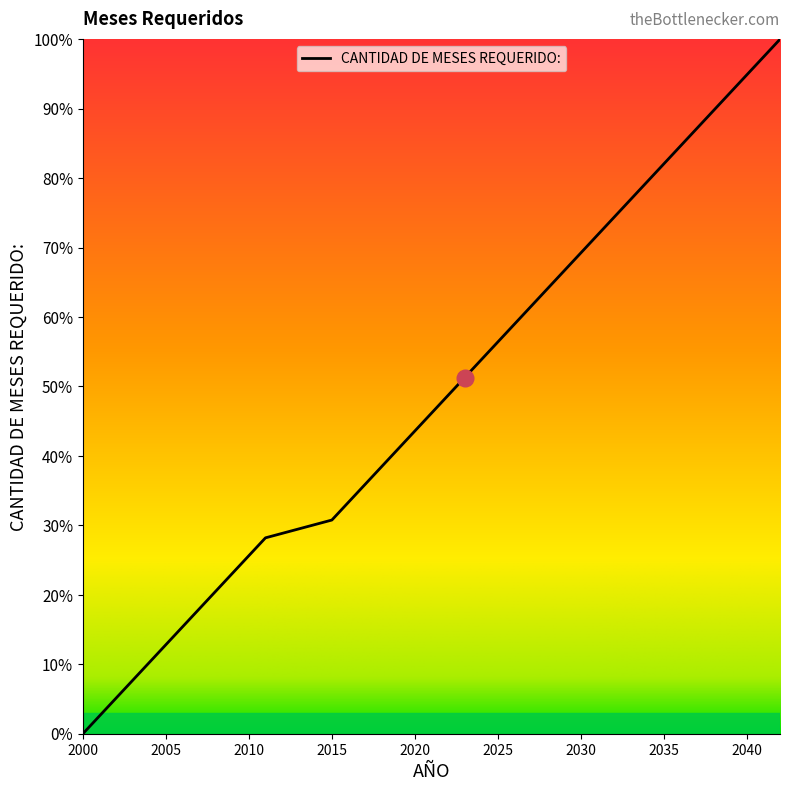

What is the greatest value displayed?

100.0